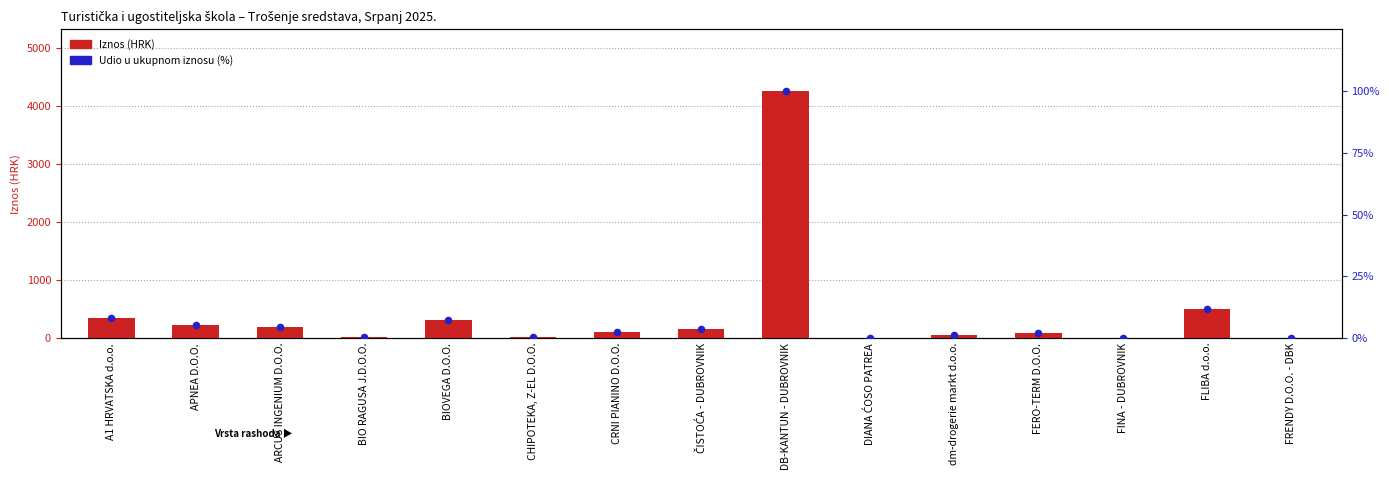

Which series contains the lowest Y value?

Udio u ukupnom iznosu (%)